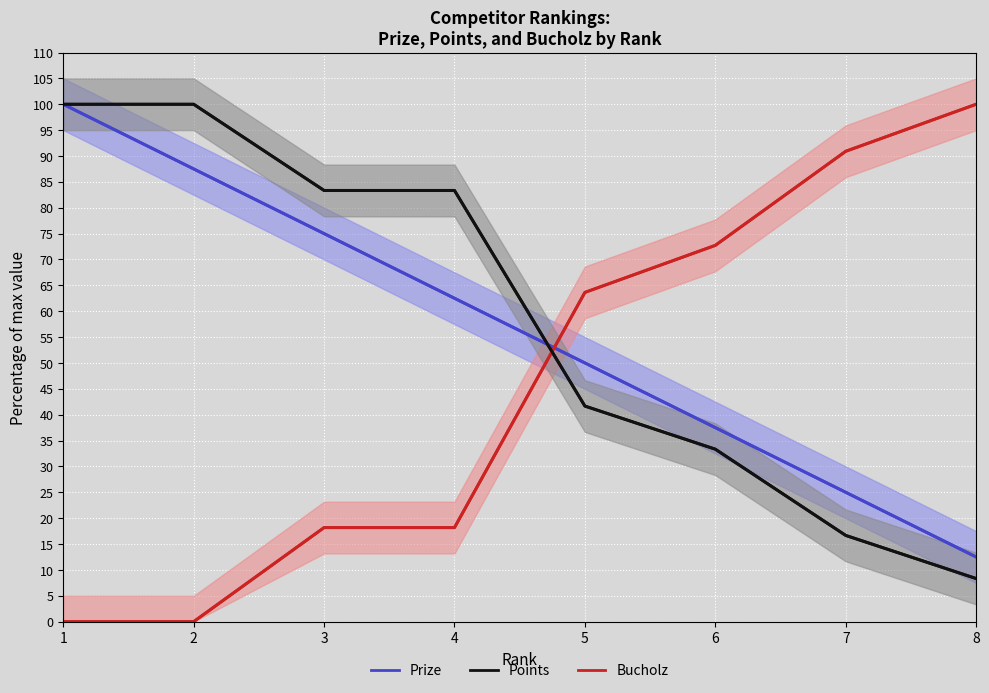

How many data points in Points are less than 83?

4